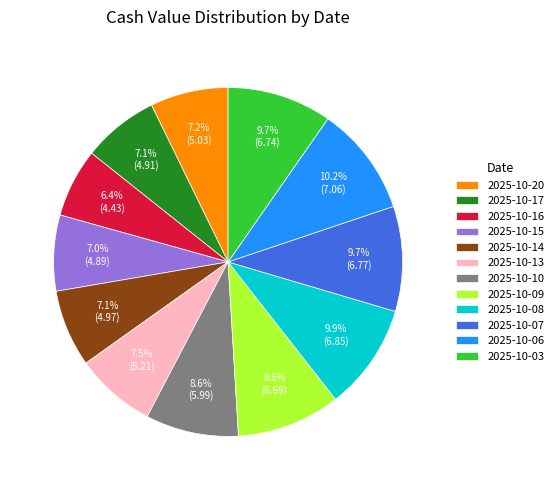

What percentage is the 2025-10-09 slice, to the nearest percent?

10%